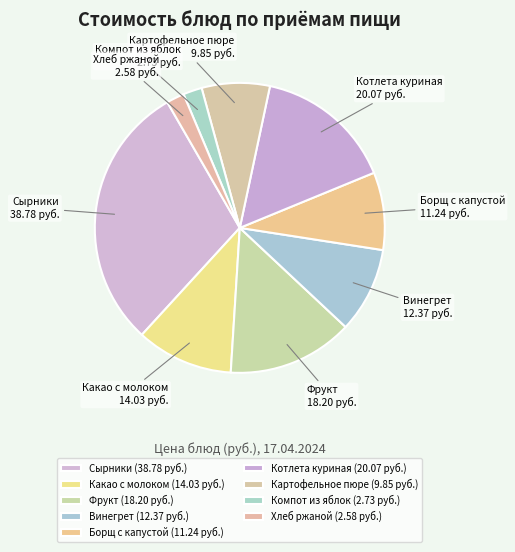

Which has a higher value, Винегрет or Какао с молоком?

Какао с молоком